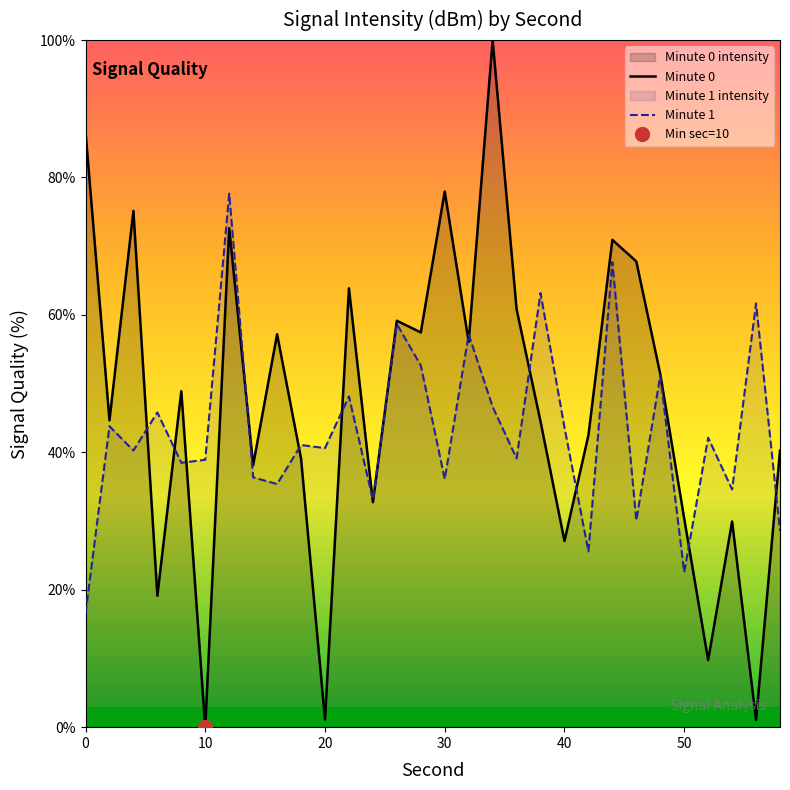

Reading left to right, list all the values displayed in this chart.

Minute 0: 86.7	44.7	75.1	19.1	48.9	0.0	72.6	38.1	57.2	39.1	1.1	63.9	32.7	59.1	57.4	78.0	56.1	100.0	60.8	44.5	27.1	42.5	70.9	67.8	51.4	30.4	9.8	29.9	1.0	40.3
Minute 1: 16.6	43.8	40.3	45.8	38.5	38.9	77.7	36.4	35.4	41.1	40.6	48.1	33.1	58.7	52.6	36.1	57.2	46.6	39.1	63.2	43.6	25.6	67.7	30.1	51.1	22.6	42.1	34.6	61.7	28.6